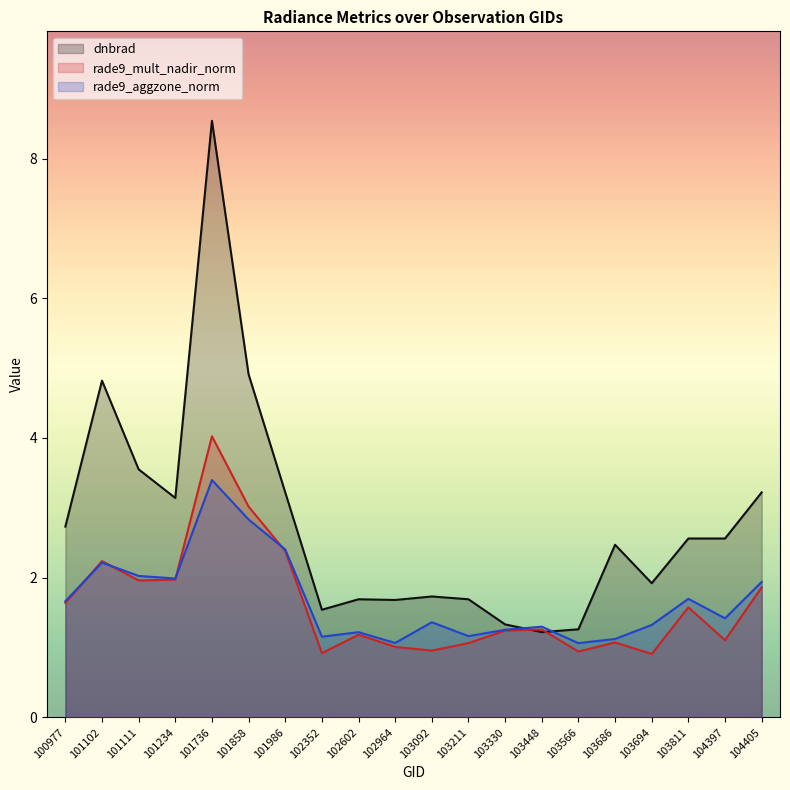

Rank the series at 103448 from highest to lowest value.

rade9_aggzone_norm, rade9_mult_nadir_norm, dnbrad